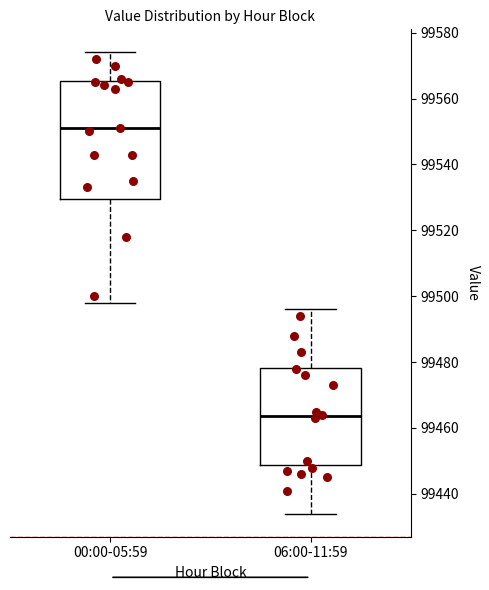

Which box's median line is the highest?

00:00-05:59